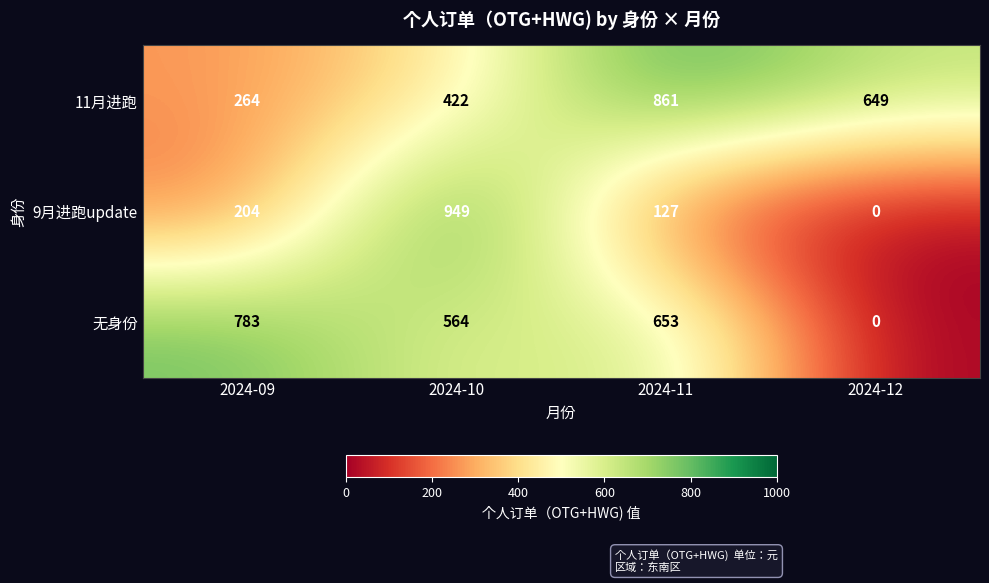

Reading left to right, transcribe all the data shown in this chart.

11月进跑: 264	422	861	649
9月进跑update: 204	949	127	0
无身份: 783	564	653	0